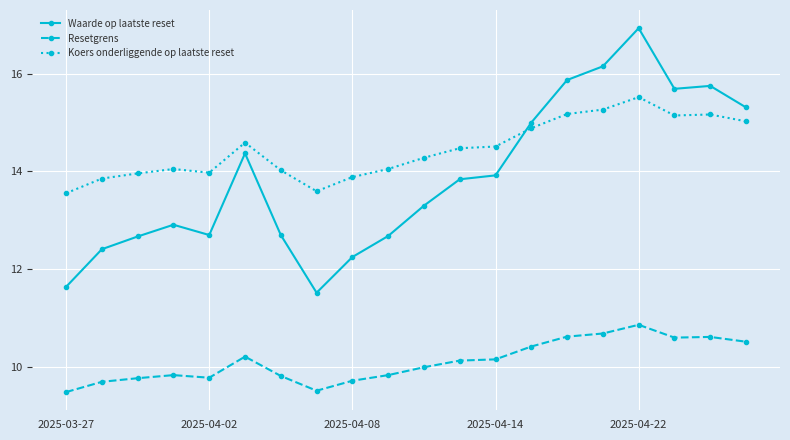

Which series has the largest range (max minus min)?

Waarde op laatste reset